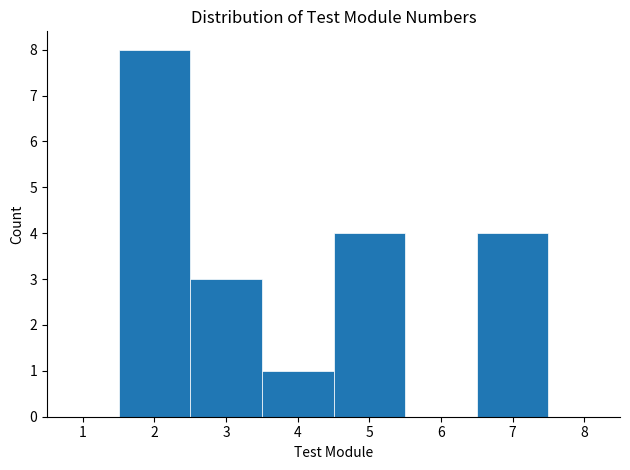

Reading left to right, transcribe this chart: for each bar, give the range it covers on the x-axis and its height. The values are not printed on the chart, so give them approximately, as read against the axis.

0.5 to 1.5: 0
1.5 to 2.5: 8
2.5 to 3.5: 3
3.5 to 4.5: 1
4.5 to 5.5: 4
5.5 to 6.5: 0
6.5 to 7.5: 4
7.5 to 8.5: 0